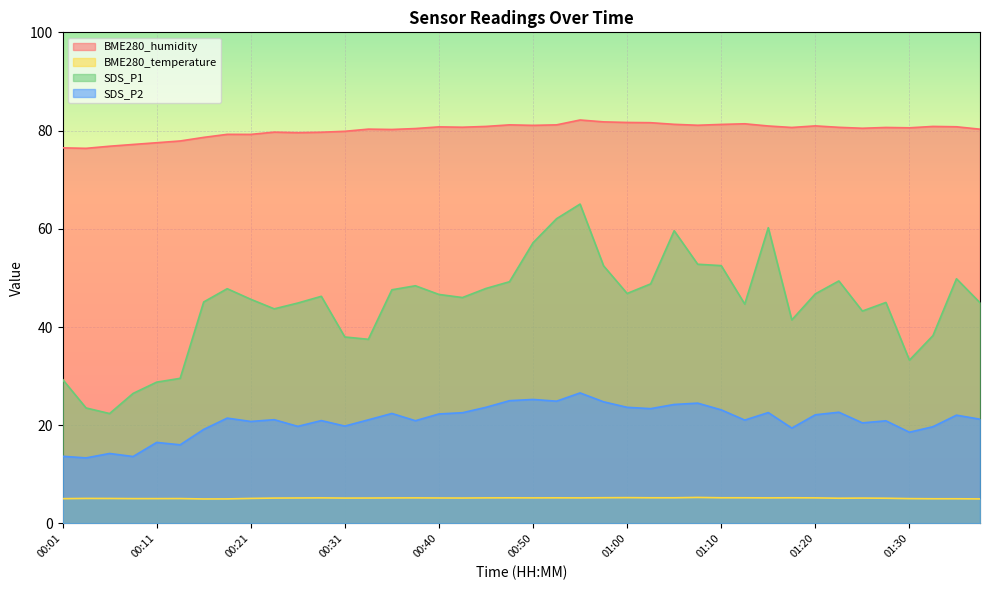

True or false: SDS_P1 has more than 1 points higher than both neighbors.

True